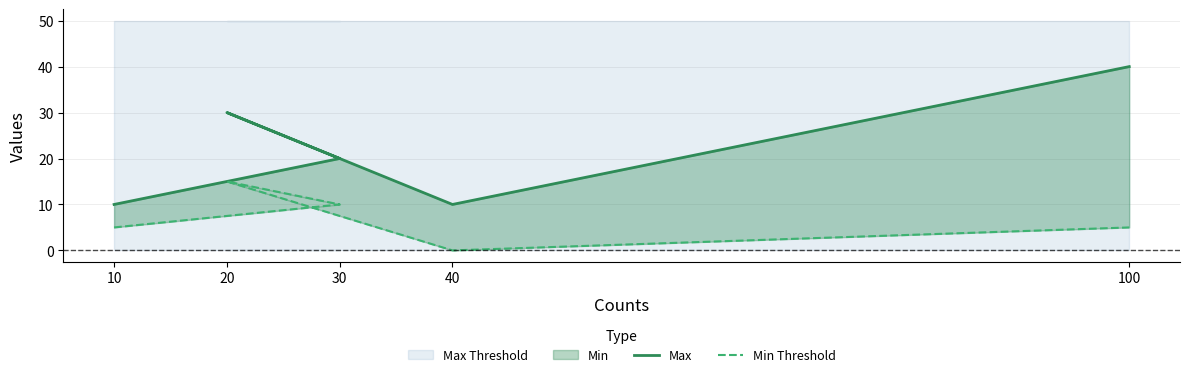

True or false: Min Threshold and Max cross at least once.

False